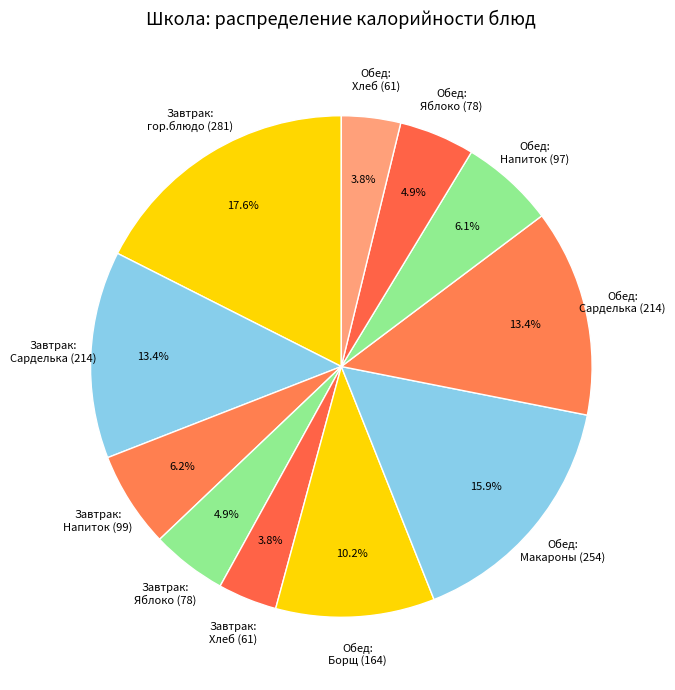

How many slices are in this pie chart?

11